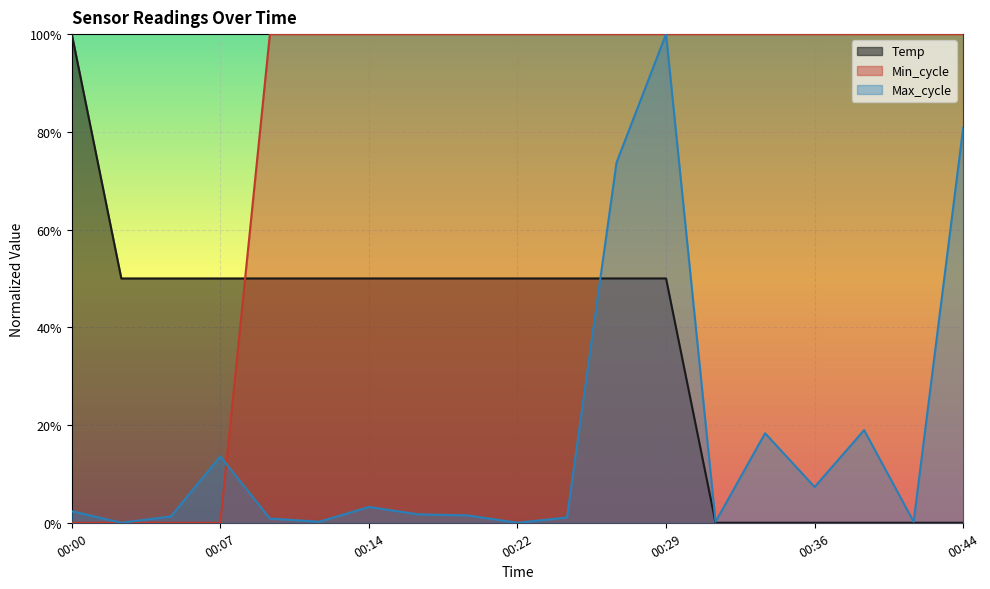

The value of Max_cycle at 00:12 is 0.0. True or false?

False